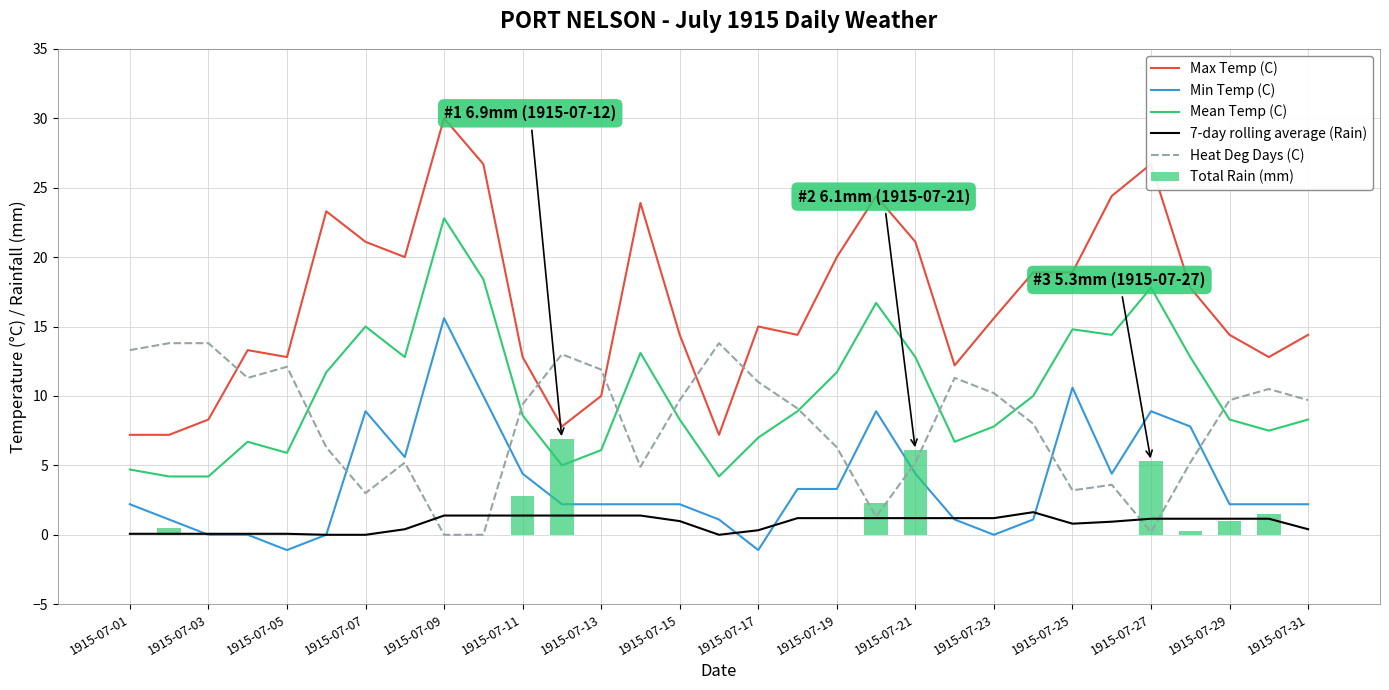

What is the highest value of the Total Rain (mm) series?

6.9